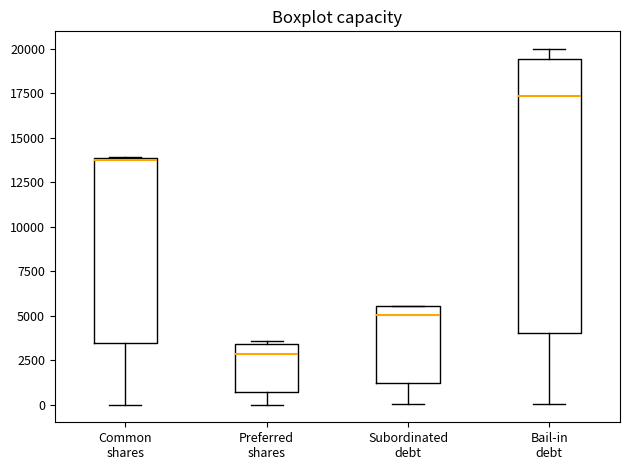

Reading left to right, transcribe this box plot: for each box, give where its median line is, the range the box spans, and where its two whiskers end, as read against the y-axis. The values are not printed on the chart, so give them approximately, as read against the axis.

Common shares: median 14000, box 3500 to 14000, whiskers 0 to 14000
Preferred shares: median 3000, box 500 to 3500, whiskers 0 to 3500 (just above the box's upper edge)
Subordinated debt: median 5000, box 1000 to 5500, whiskers 0 to 5500
Bail-in debt: median 17500, box 4000 to 19500, whiskers 0 to 20000